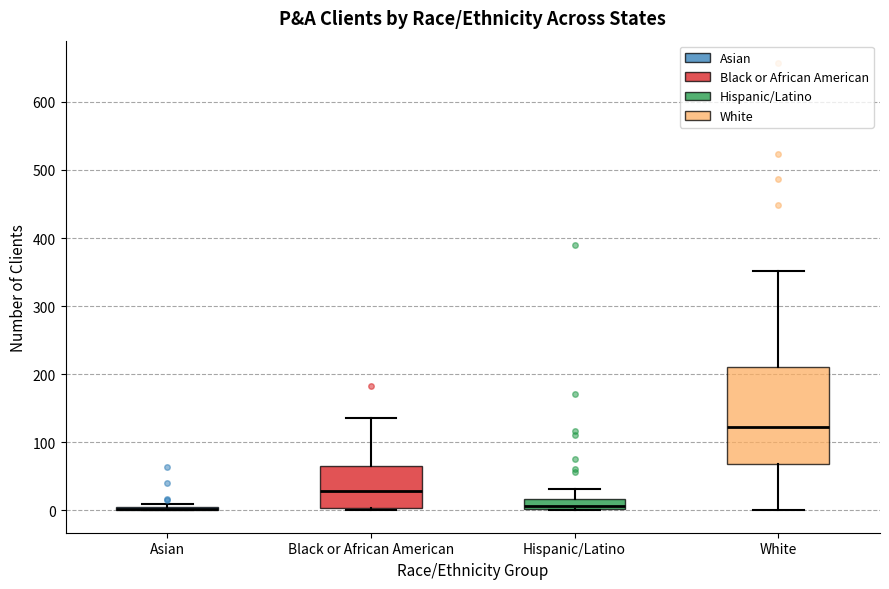

Which box is the tallest, from its lower edge to its upper edge?

White